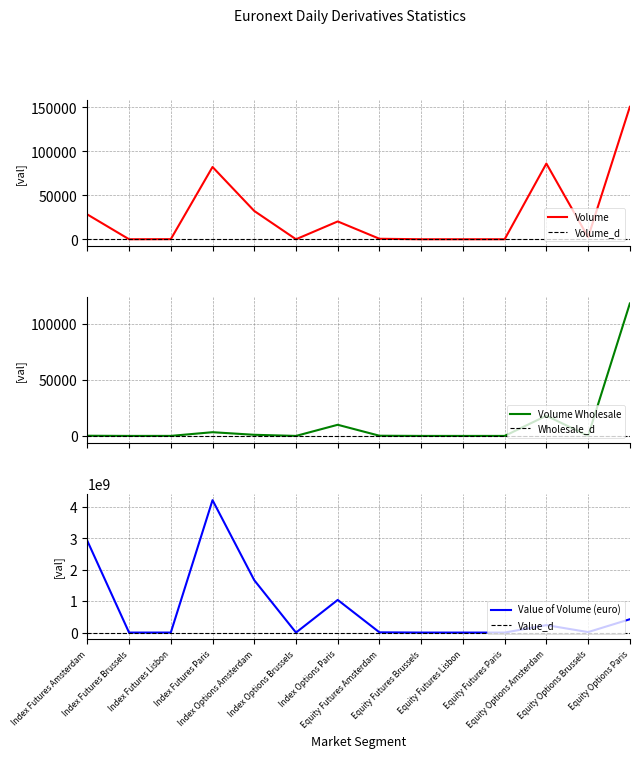

What is the sum of the Volume Wholesale values at Index Options Brussels and Equity Options Paris?

118155.0